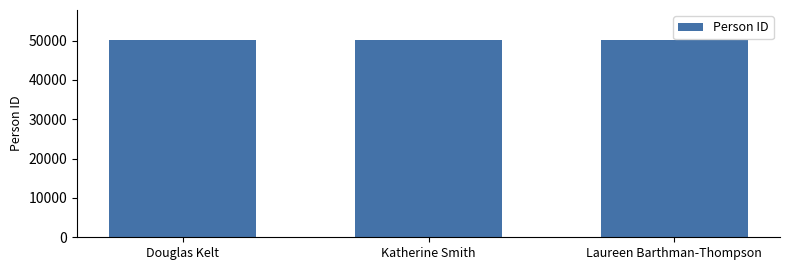

Is it true that the value at Douglas Kelt is 50238?

True